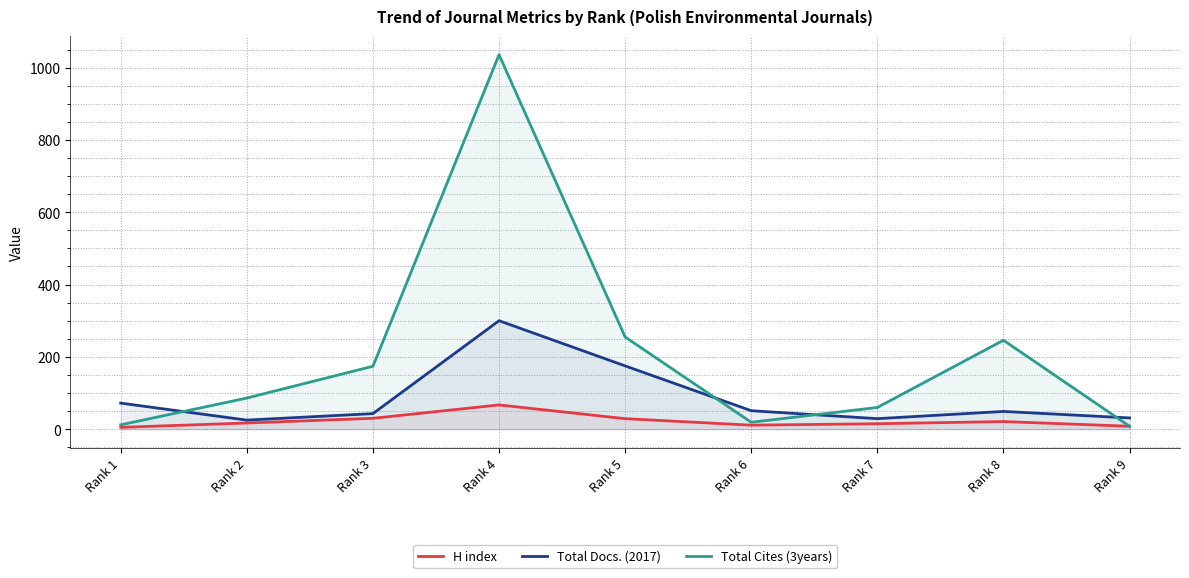

Which series has the largest range (max minus min)?

Total Cites (3years)